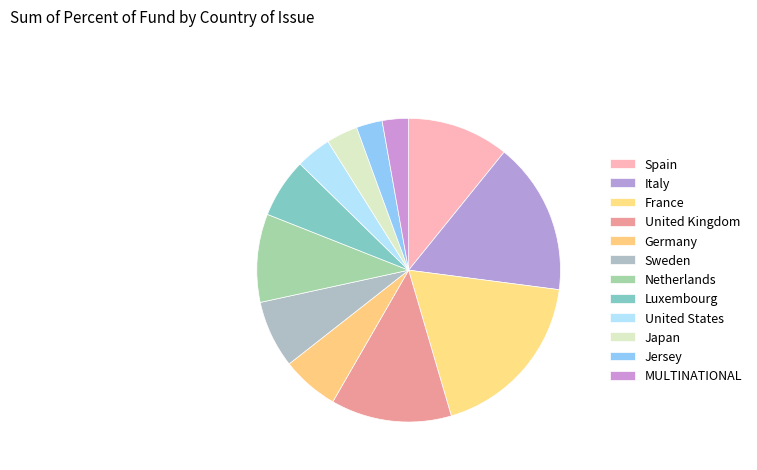

Count the number of slices in the pie.

12